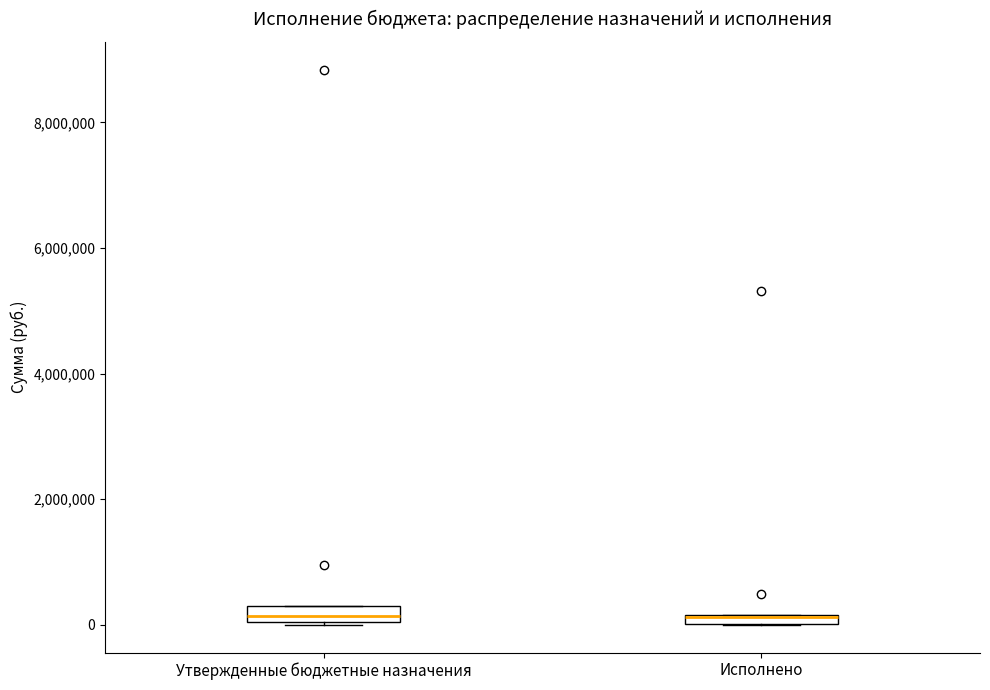

Where is the upper edge of the box for Исполнено on the y-axis? The values are not printed on the chart, so give them approximately, as read against the axis.

200000